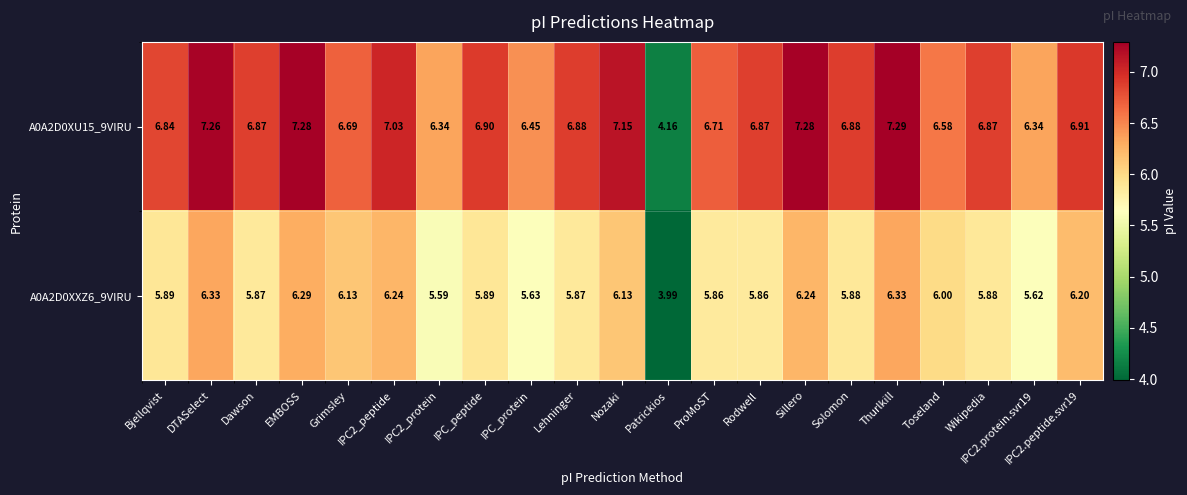

Where does the A0A2D0XXZ6_9VIRU series first go above 5?

Bjellqvist